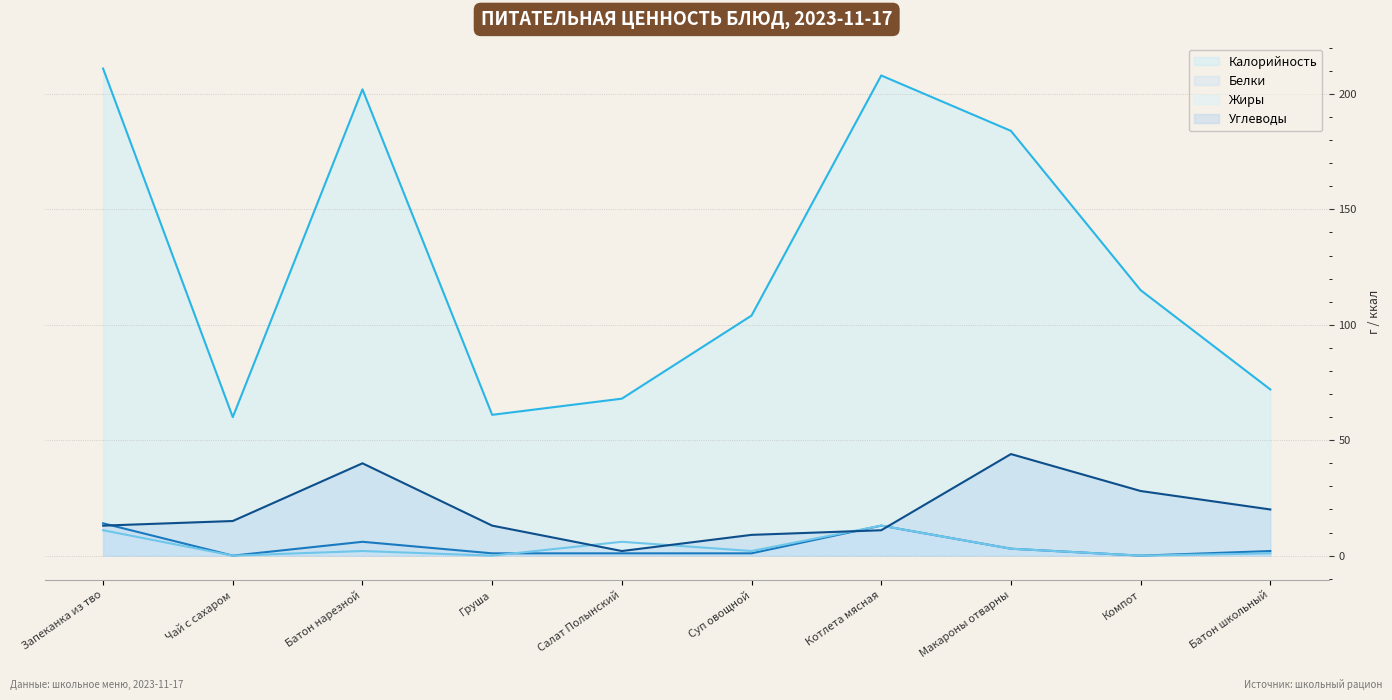

Where is Калорийность nearest to the value 135?

Компот